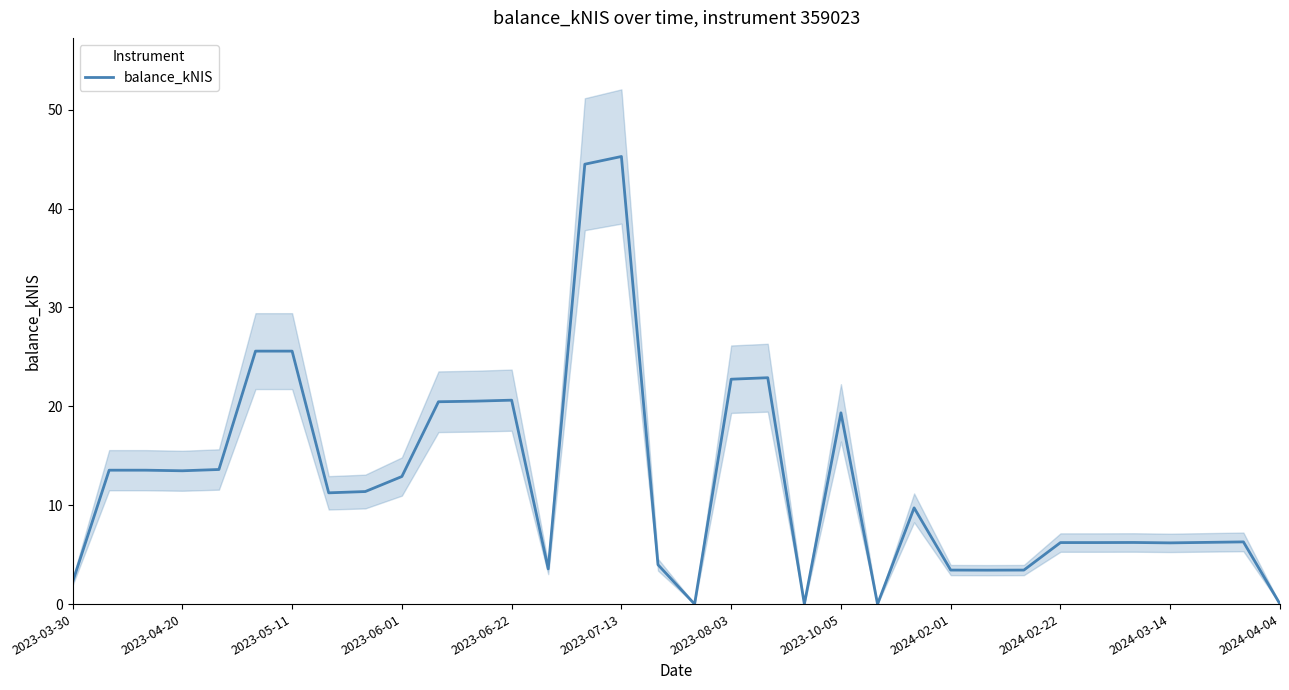

What is the change in value from 20 to 32?

+6.3